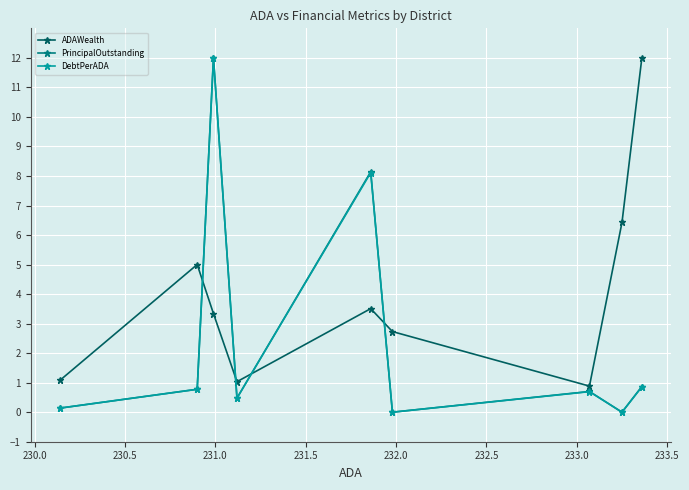

Which series has the largest total across all categories?

ADAWealth